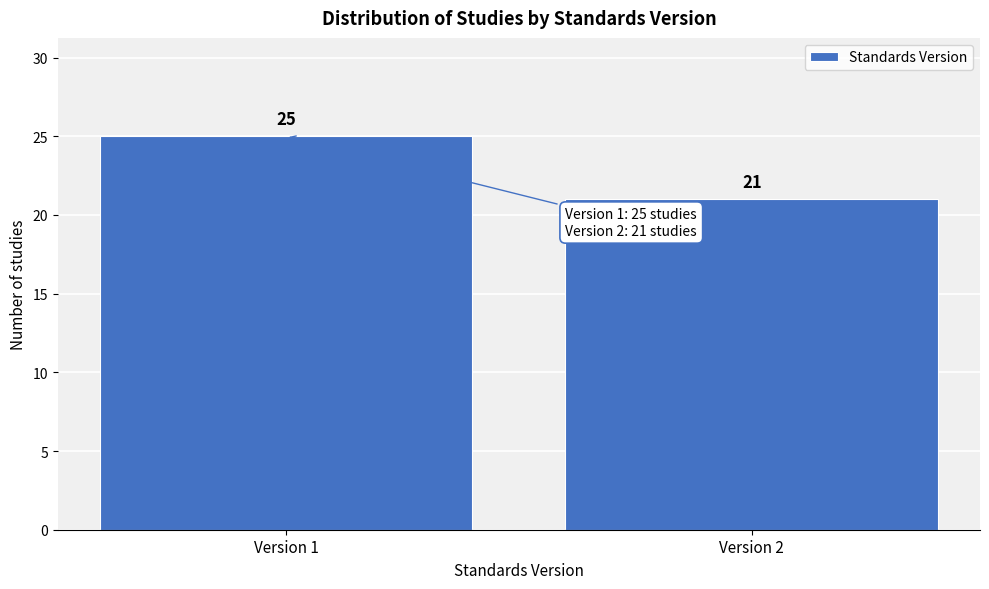

Reading left to right, extract all data points from this chart.

25	21